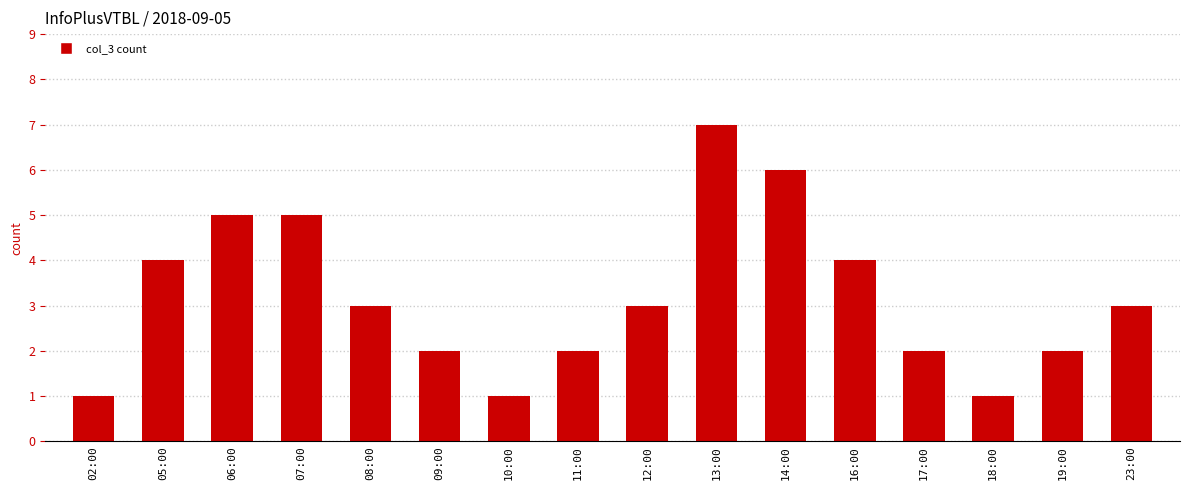

At which label does the data first exceed 3?

05:00